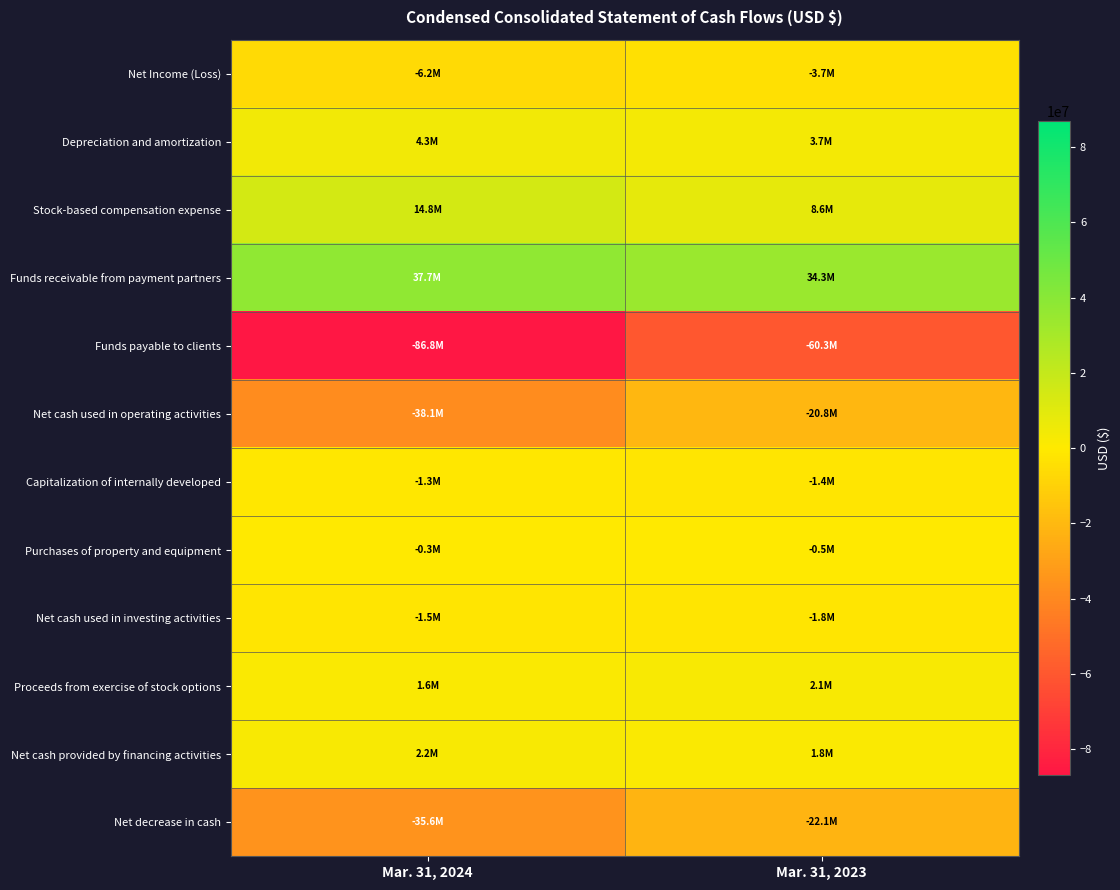

Which series has the widest spread of values?

Funds payable to clients